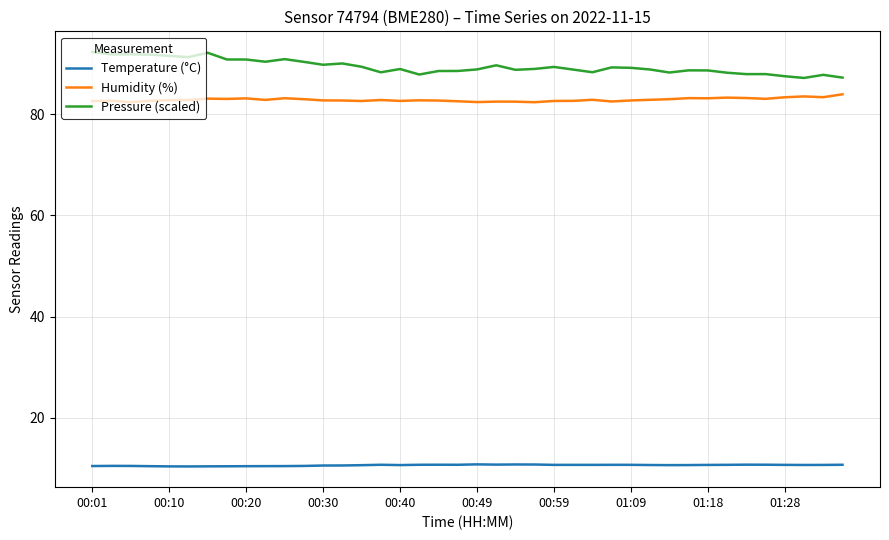

True or false: Humidity (%) and Pressure (scaled) intersect in this chart.

False